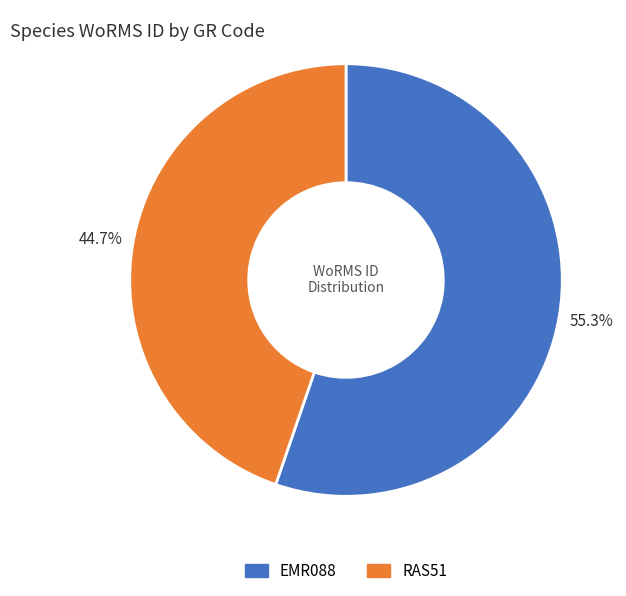

What is the ratio of the value at RAS51 to the value at EMR088?

0.8